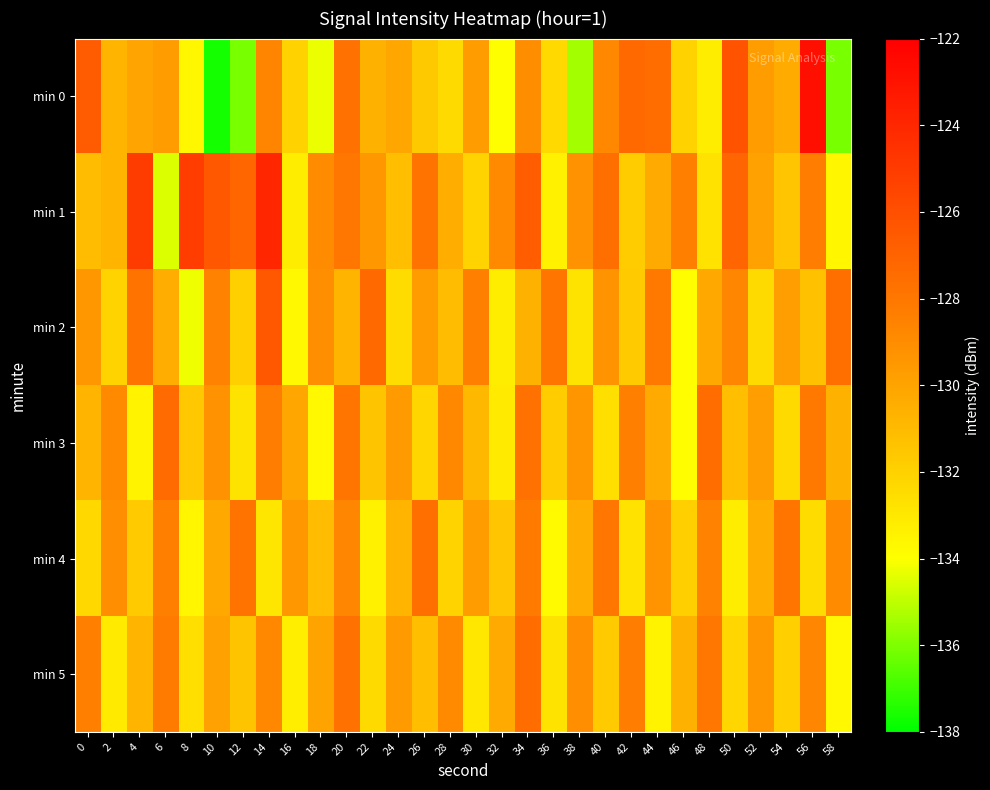

Reading right to left, what are all the values shown in this chart?

min 0: 58=-136.1	56=-122.8	54=-130.3	52=-129.7	50=-126.2	48=-133.2	46=-132.0	44=-127.5	42=-127.3	40=-128.8	38=-135.4	36=-132.3	34=-129.0	32=-134.0	30=-129.6	28=-132.4	26=-131.6	24=-130.1	22=-130.6	20=-127.7	18=-134.3	16=-132.0	14=-128.6	12=-136.1	10=-137.6	8=-133.7	6=-129.7	4=-130.0	2=-130.8	0=-126.6
min 1: 58=-133.6	56=-128.3	54=-131.5	52=-129.9	50=-127.1	48=-132.7	46=-128.5	44=-130.3	42=-131.8	40=-127.6	38=-129.2	36=-133.4	34=-126.7	32=-128.9	30=-132.1	28=-130.5	26=-127.8	24=-131.2	22=-129.5	20=-128.0	18=-129.0	16=-133.2	14=-124.0	12=-127.1	10=-126.5	8=-125.1	6=-134.5	4=-125.1	2=-130.7	0=-131.1
min 2: 58=-127.6	56=-131.3	54=-129.8	52=-132.4	50=-128.7	48=-130.2	46=-133.9	44=-128.1	42=-131.7	40=-129.3	38=-132.8	36=-127.9	34=-130.6	32=-133.2	30=-128.4	28=-131.1	26=-129.7	24=-132.5	22=-127.3	20=-130.8	18=-129.1	16=-133.7	14=-126.5	12=-131.9	10=-128.6	8=-134.2	6=-130.4	4=-127.8	2=-132.1	0=-129.5
min 3: 58=-130.6	56=-128.1	54=-132.4	52=-129.8	50=-131.2	48=-127.5	46=-133.9	44=-130.3	42=-128.5	40=-132.6	38=-129.4	36=-131.8	34=-127.7	32=-133.1	30=-130.9	28=-128.8	26=-132.2	24=-129.6	22=-131.4	20=-127.9	18=-133.7	16=-130.1	14=-128.3	12=-132.8	10=-129.2	8=-131.6	6=-127.4	4=-133.5	2=-128.9	0=-130.7
min 4: 58=-129.0	56=-132.5	54=-127.9	52=-130.5	50=-133.2	48=-128.6	46=-131.9	44=-129.3	42=-132.7	40=-128.0	38=-130.4	36=-133.8	34=-128.2	32=-131.5	30=-129.7	28=-132.1	26=-127.6	24=-130.8	22=-133.4	20=-128.7	18=-131.1	16=-129.5	14=-132.9	12=-127.8	10=-130.2	8=-133.6	6=-128.4	4=-131.7	2=-129.1	0=-132.3
min 5: 58=-133.7	56=-128.7	54=-131.9	52=-129.4	50=-132.2	48=-128.0	46=-130.6	44=-133.5	42=-128.3	40=-131.7	38=-129.1	36=-132.8	34=-127.5	32=-130.3	30=-133.0	28=-128.9	26=-131.2	24=-129.6	22=-132.4	20=-127.7	18=-130.0	16=-133.3	14=-128.8	12=-131.4	10=-129.9	8=-132.6	6=-128.2	4=-130.7	2=-133.1	0=-128.5